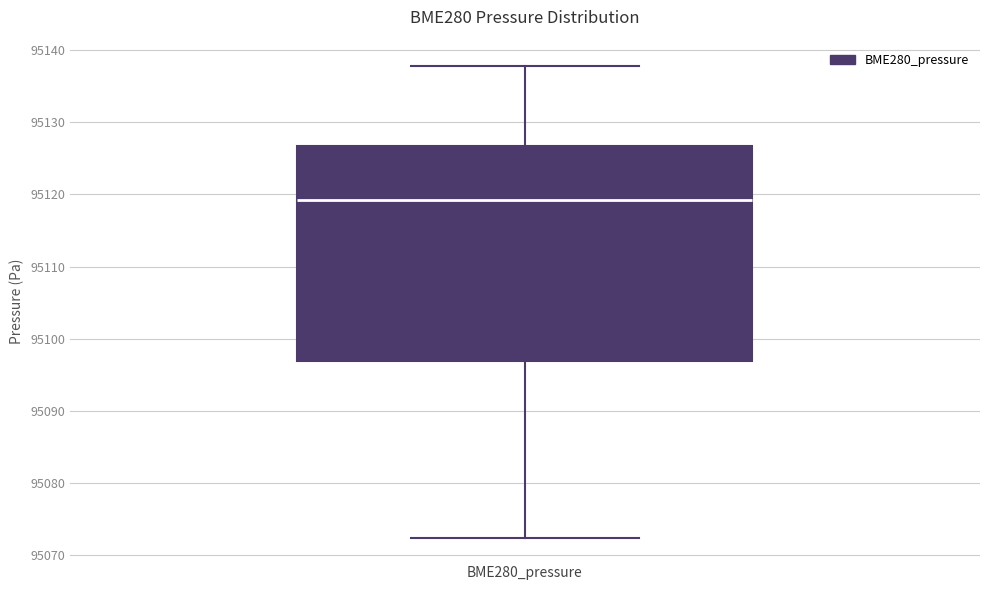

Read this box plot against the y-axis: the position of the median line, the range covered by the box, and the ends of both whiskers. The values are not printed on the chart, so give them approximately, as read against the axis.

median 95119, box 95097 to 95127, whiskers 95072 to 95138